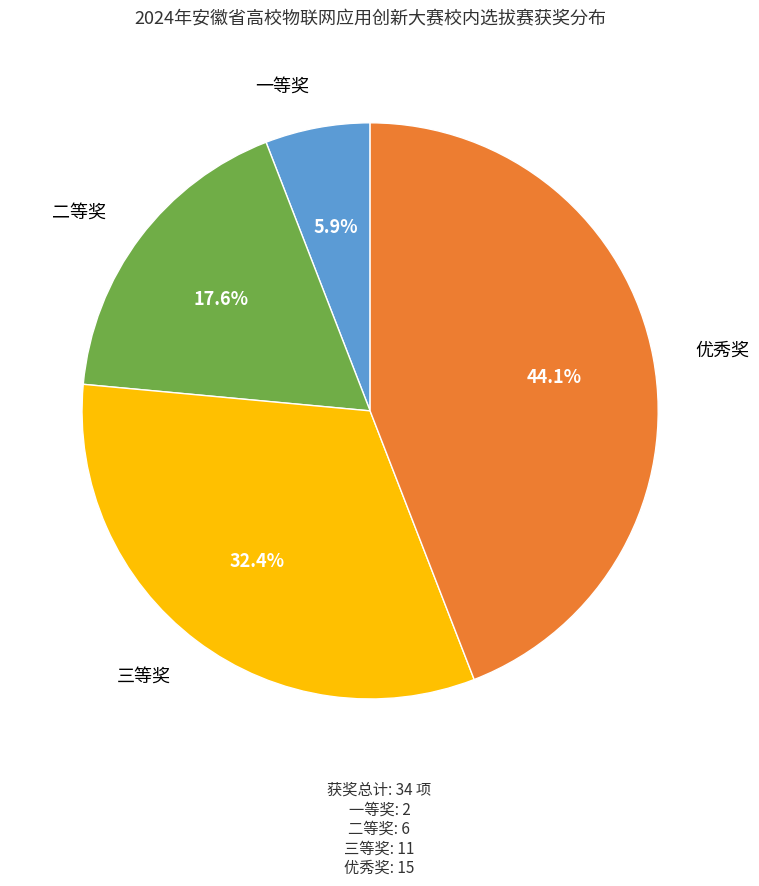

Which has a higher value, 一等奖 or 三等奖?

三等奖